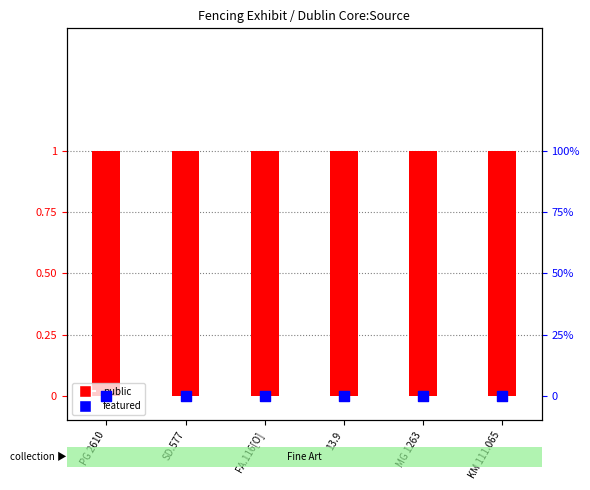

At how many categories does at least one series exceed 0?

6